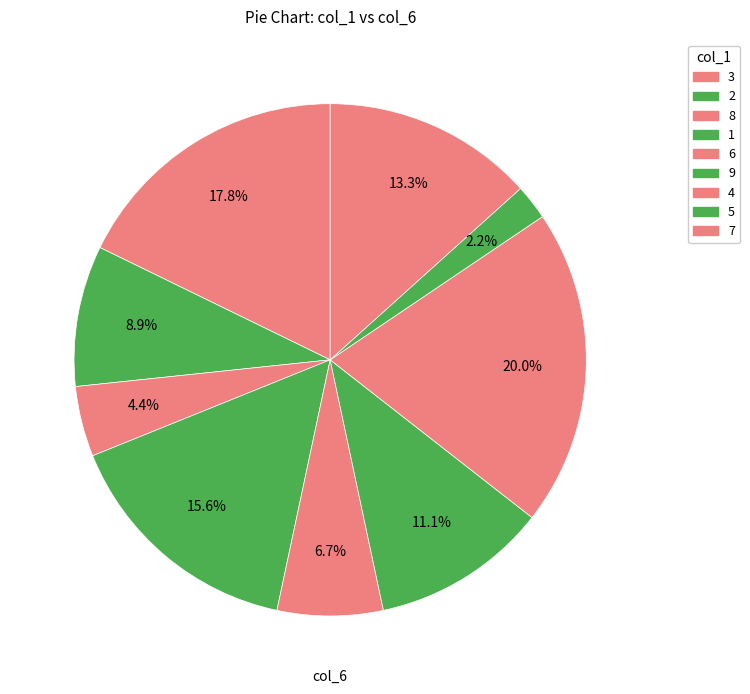

Count the number of slices in the pie.

9